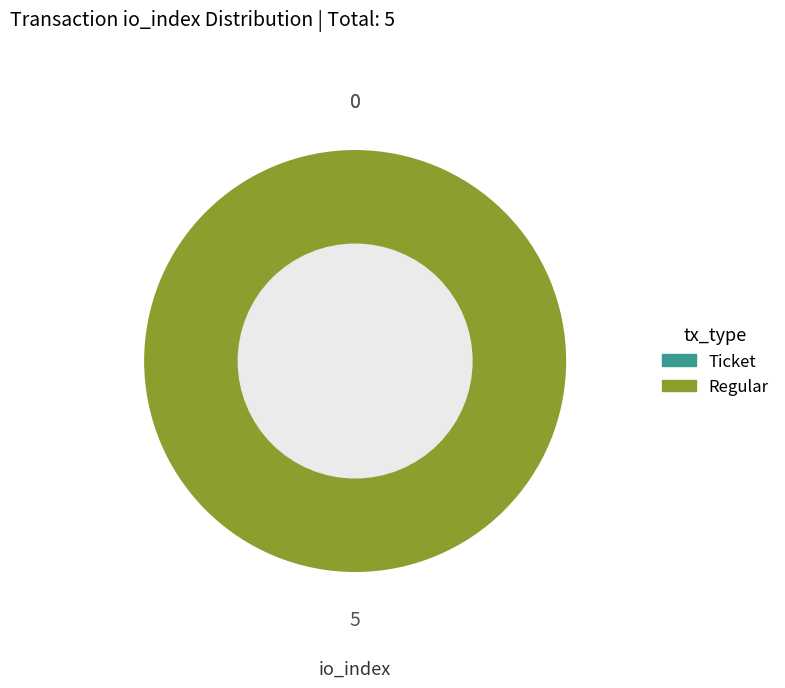

To the nearest percent, what is the difference between the largest and smallest slice percentages?

100%